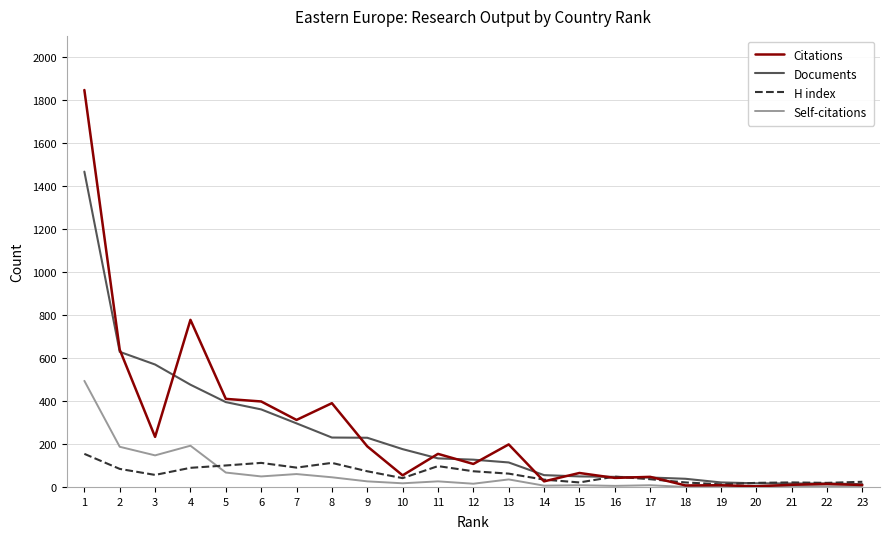

Between 3 and 22, which series saw the biggest shift?

Documents